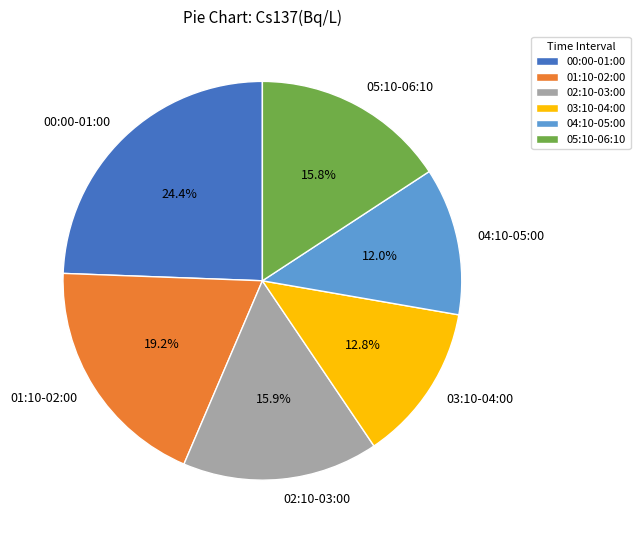

What is the smallest slice in the pie chart?

04:10-05:00